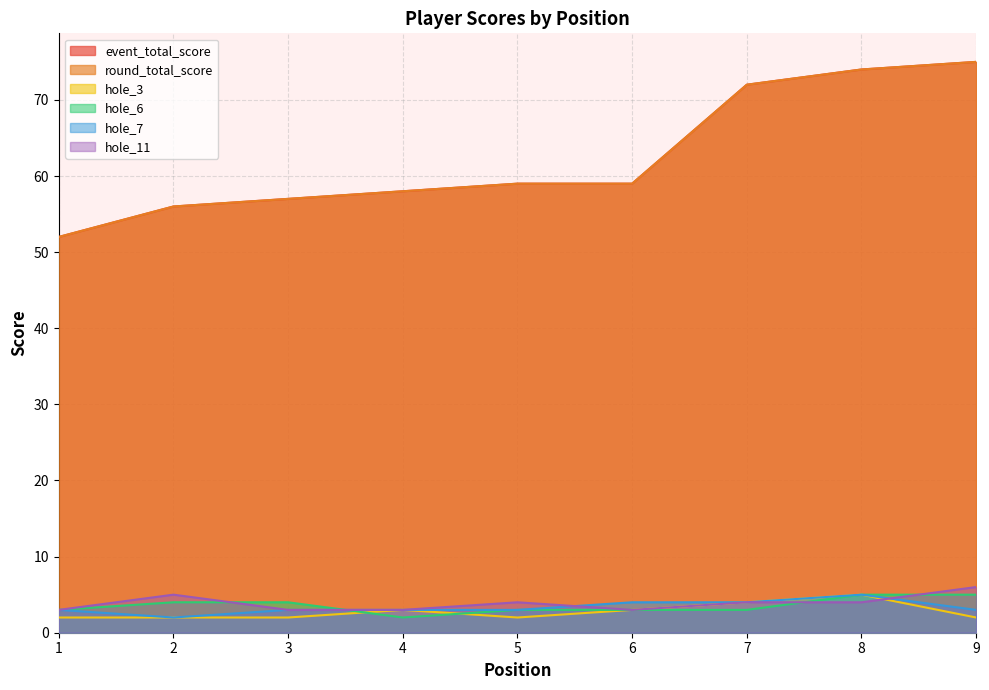

True or false: hole_7 and event_total_score cross at least once.

False